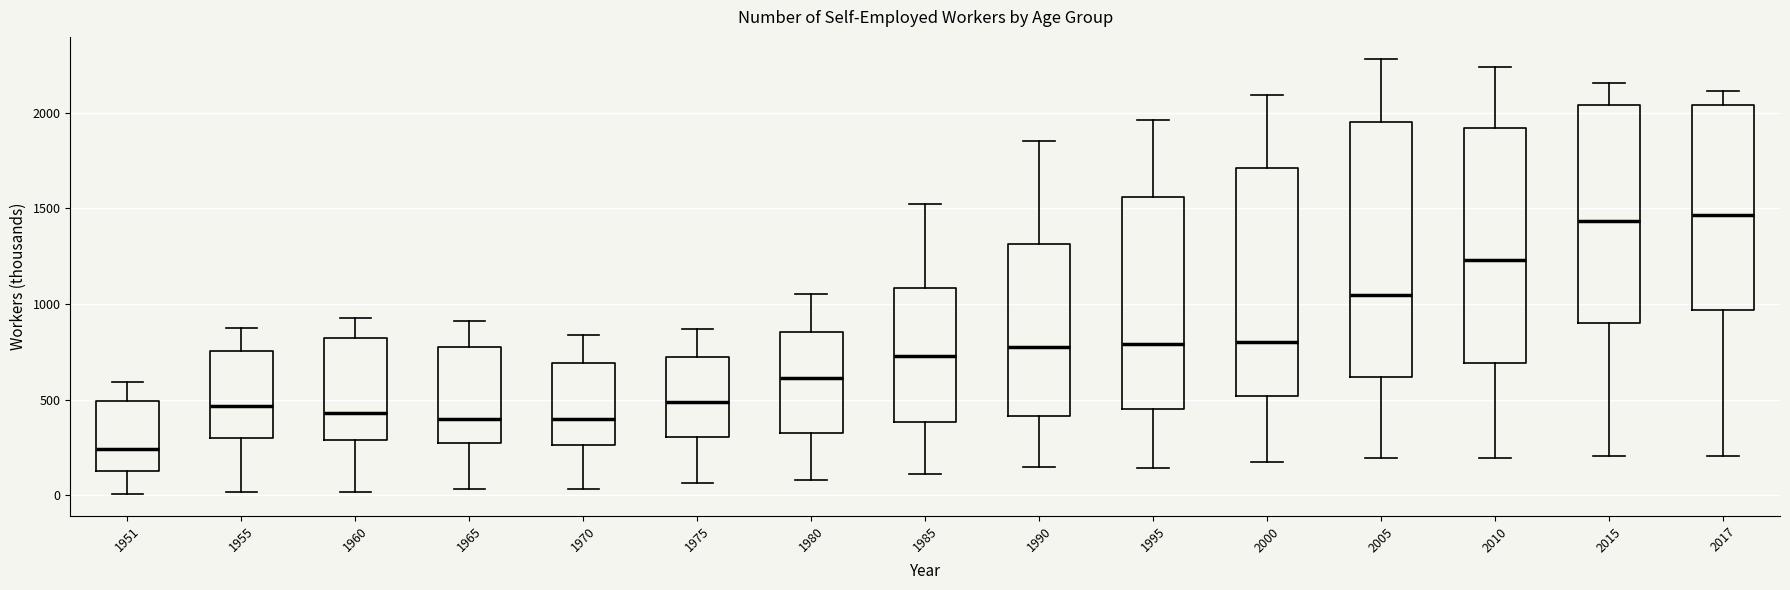

Where does the upper whisker of the box at x = 1965 end on the y-axis? The values are not printed on the chart, so give them approximately, as read against the axis.

900